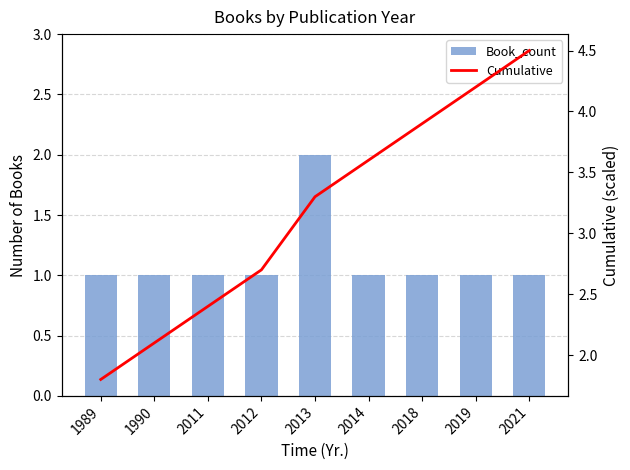

What is the approximate value of Cumulative at 2014?

3.6